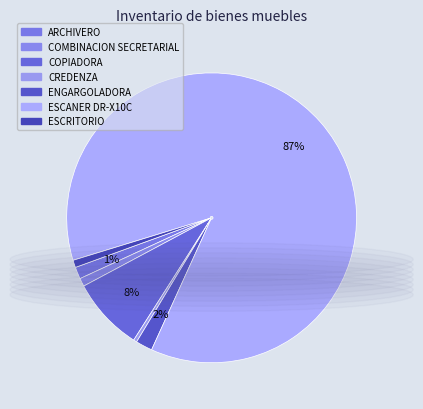

Which category has the biggest portion of the pie?

ESCANER DR-X10C (1)